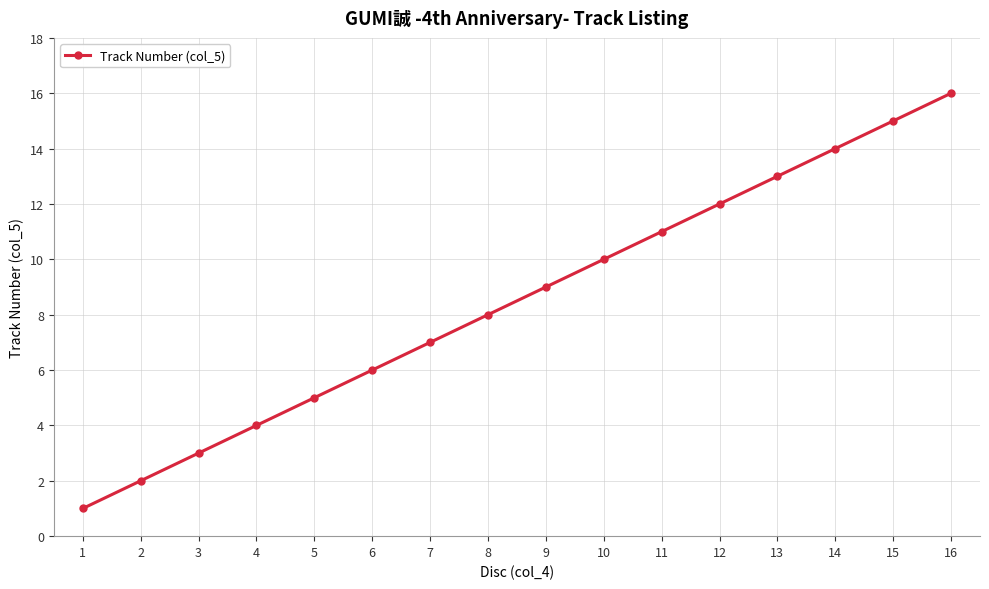

The value at 2 is 2. True or false?

True